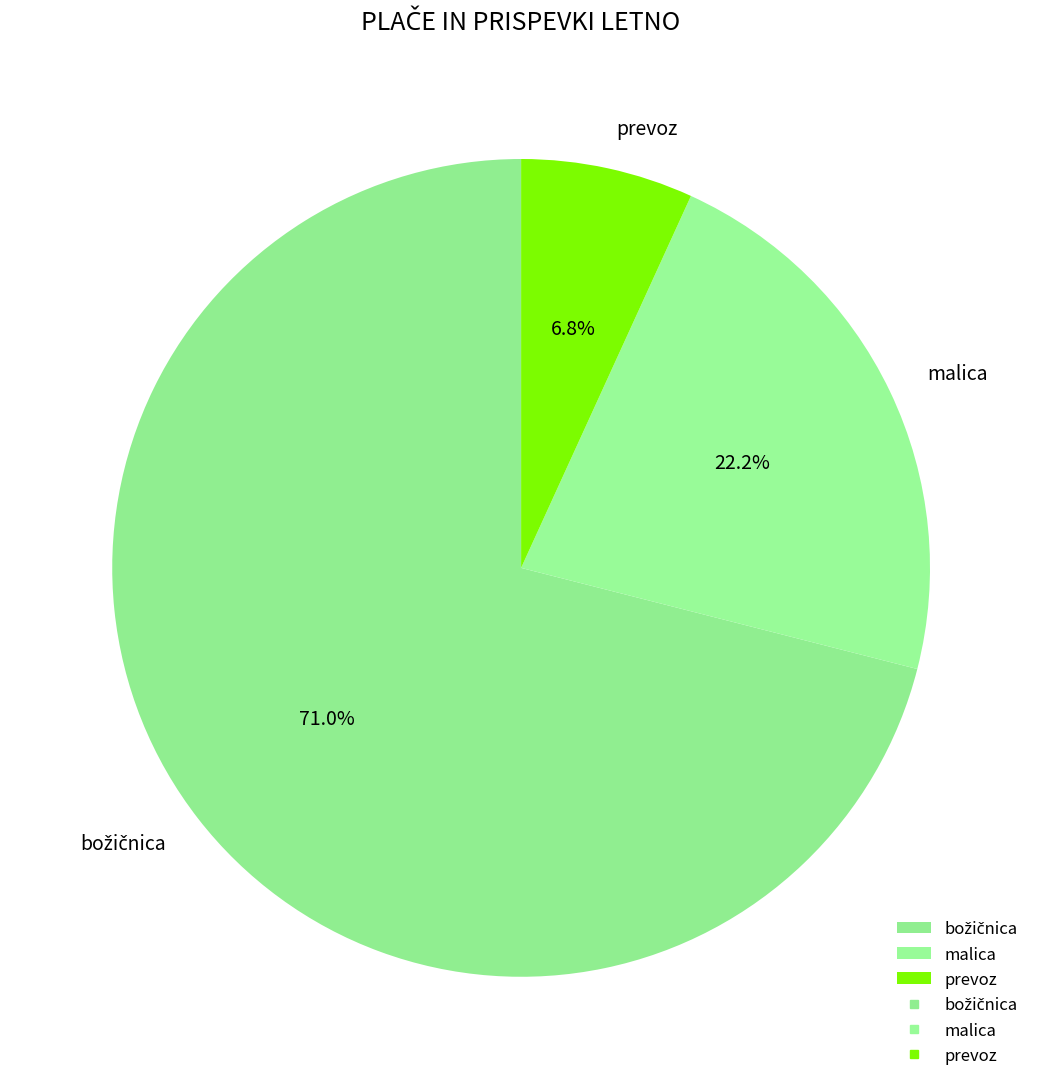

To the nearest percent, what is the difference between the prevoz and malica slice percentages?

15%